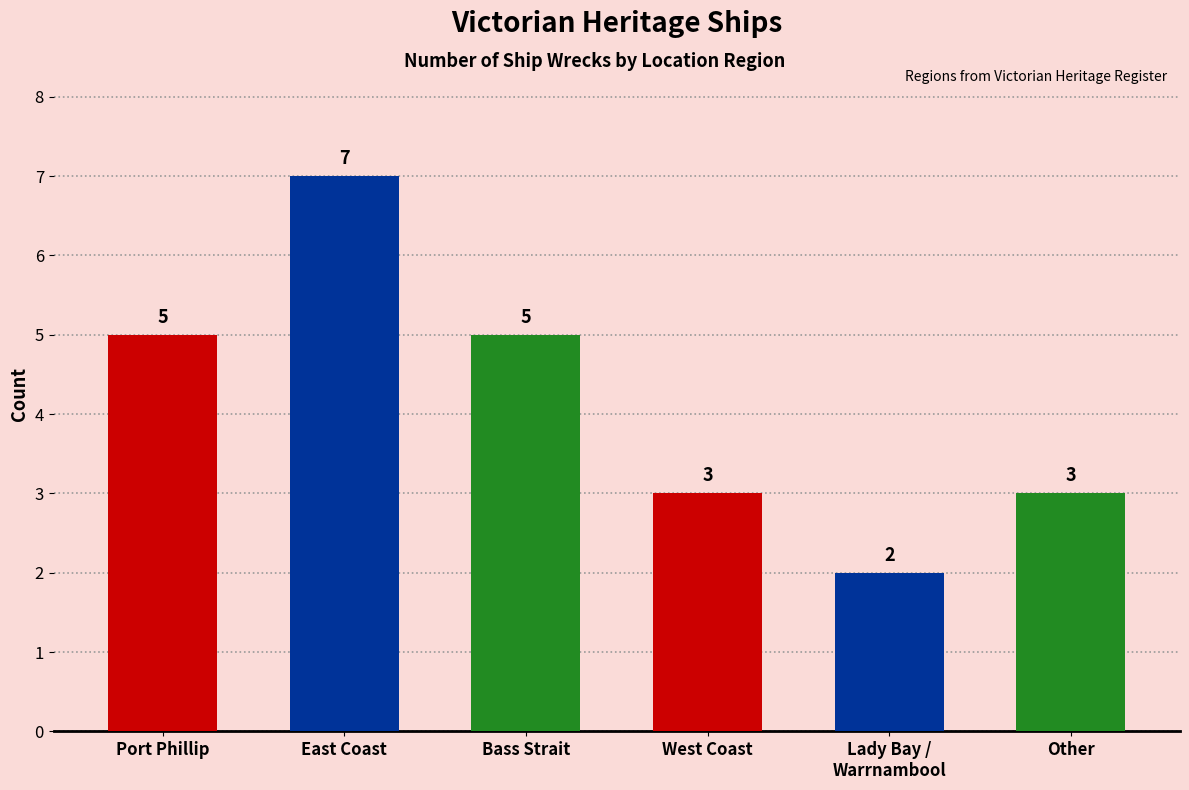

What is the sum of all values?

25